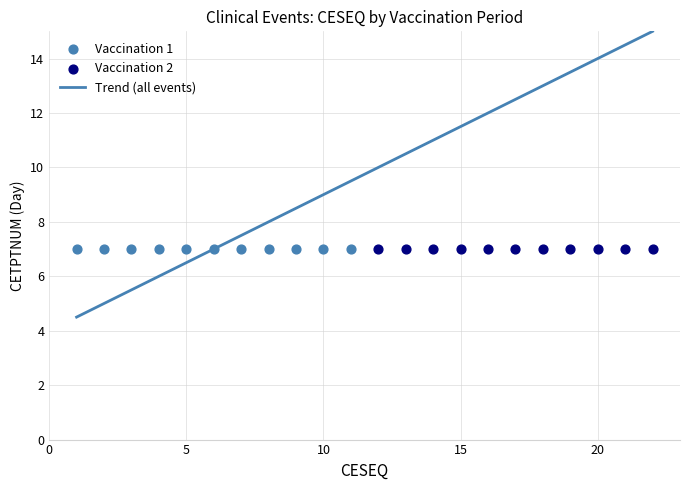

Is the value of Vaccination 1 at 2021-11-03 greater than the value of Vaccination 2 at 2021-11-03?

No